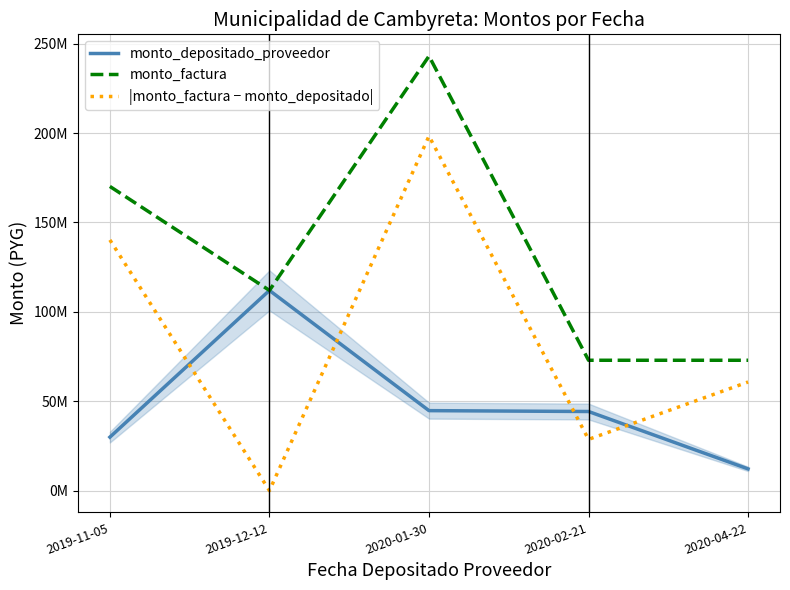

Which series has the largest total across all categories?

monto_factura